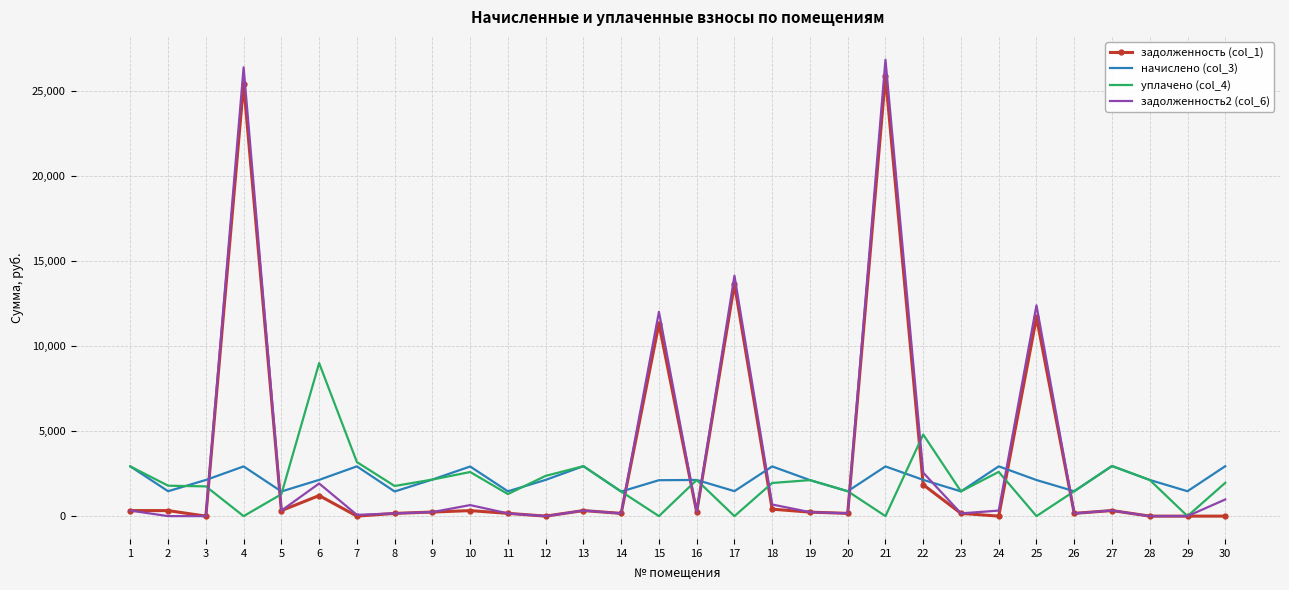

Between which two adjacent categories do начислено (col_3) and задолженность (col_1) first intersect?

3 and 4